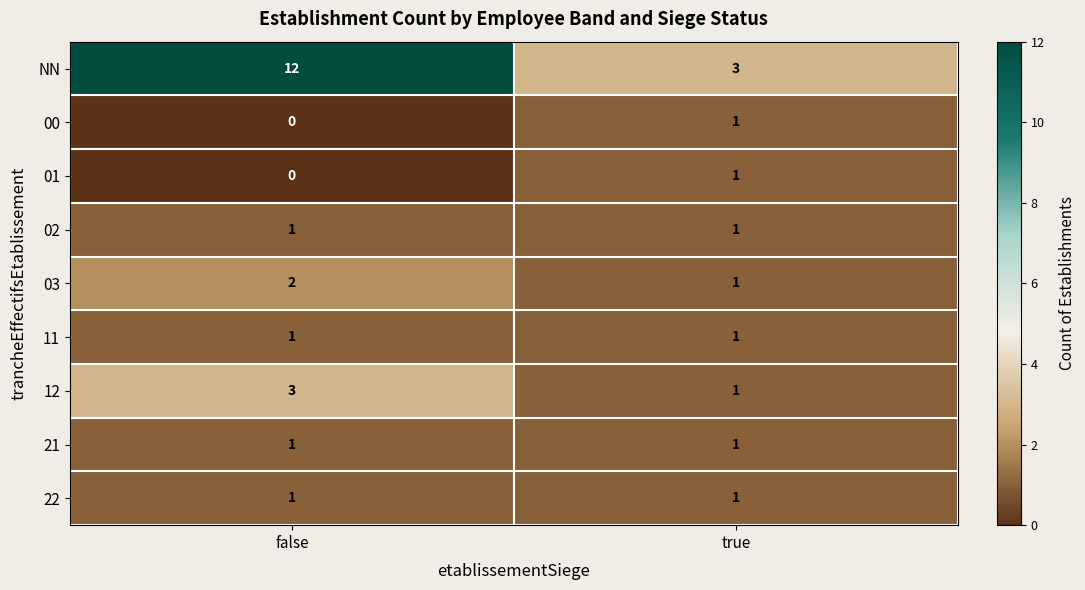

Which series changed the most between false and true?

NN